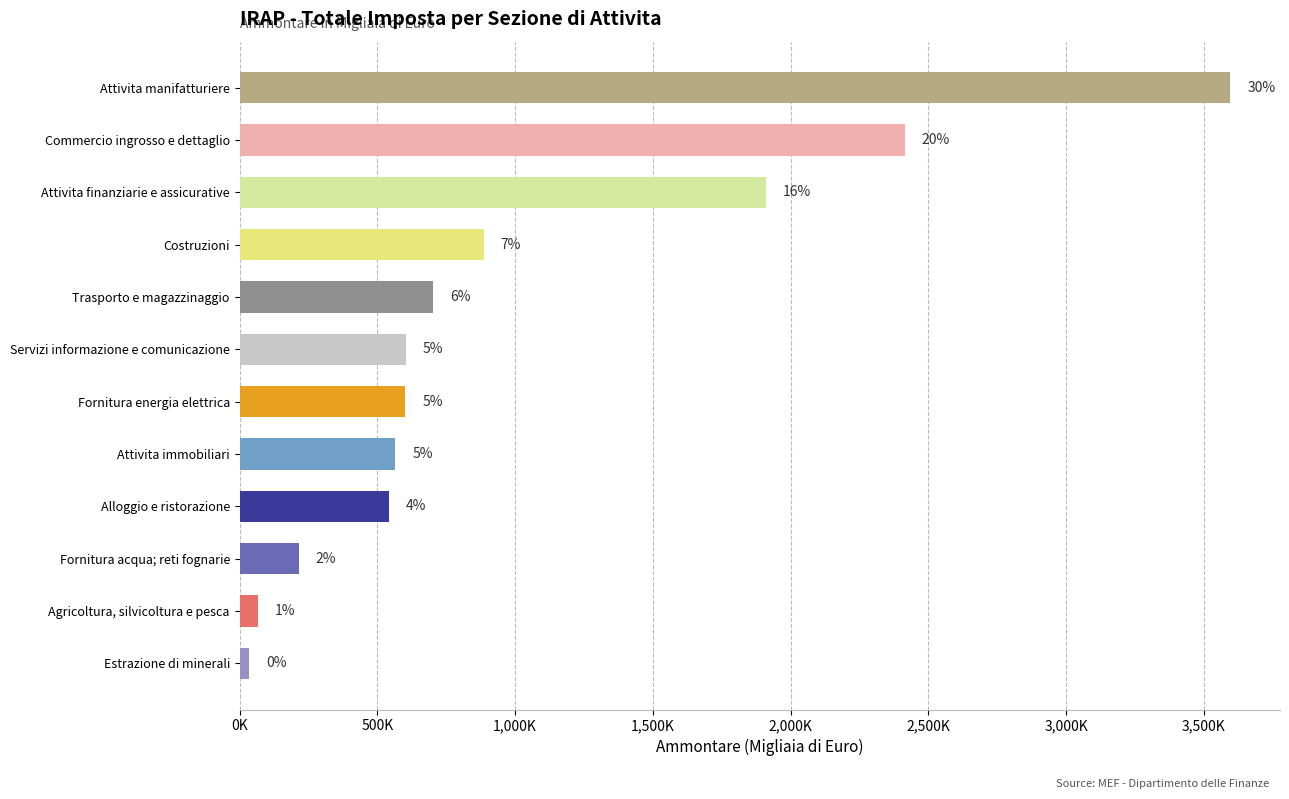

What is the difference between the second highest and minimum values?

2377491